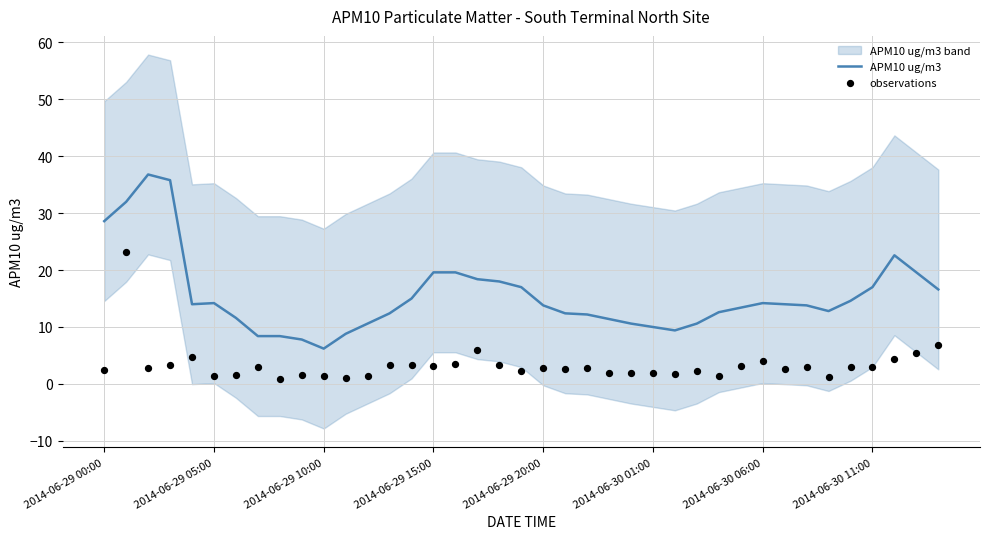

What is the lowest value of the APM10 ug/m3 series?

6.2